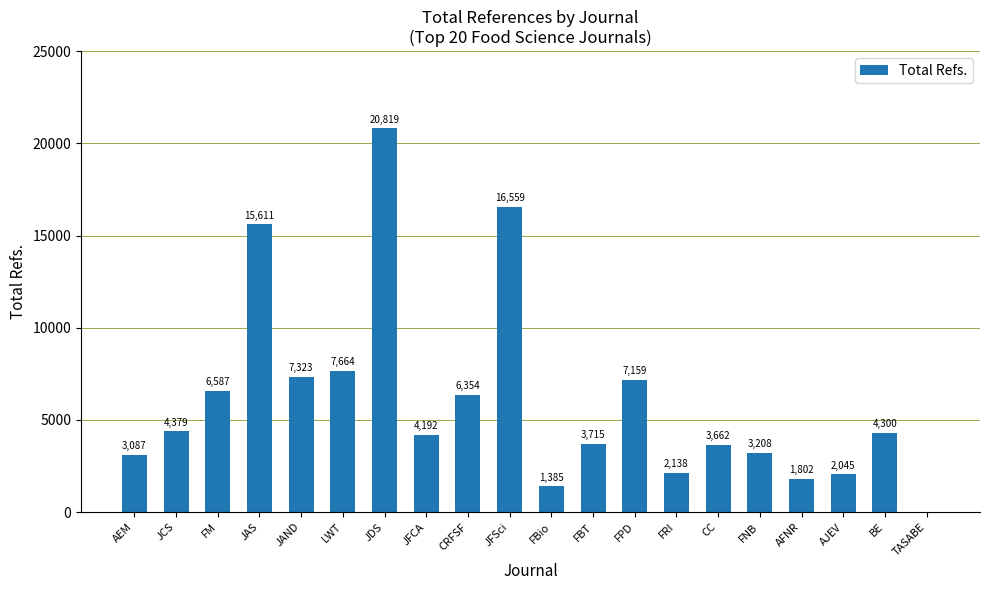

Are the bars grouped side by side (vs. stacked)?

No